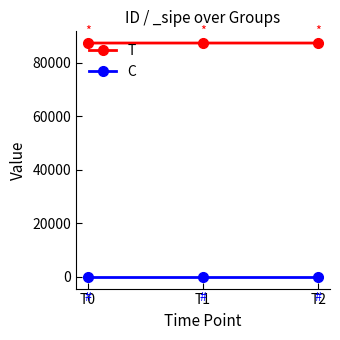

What are all the series names shown in the legend?

T, C